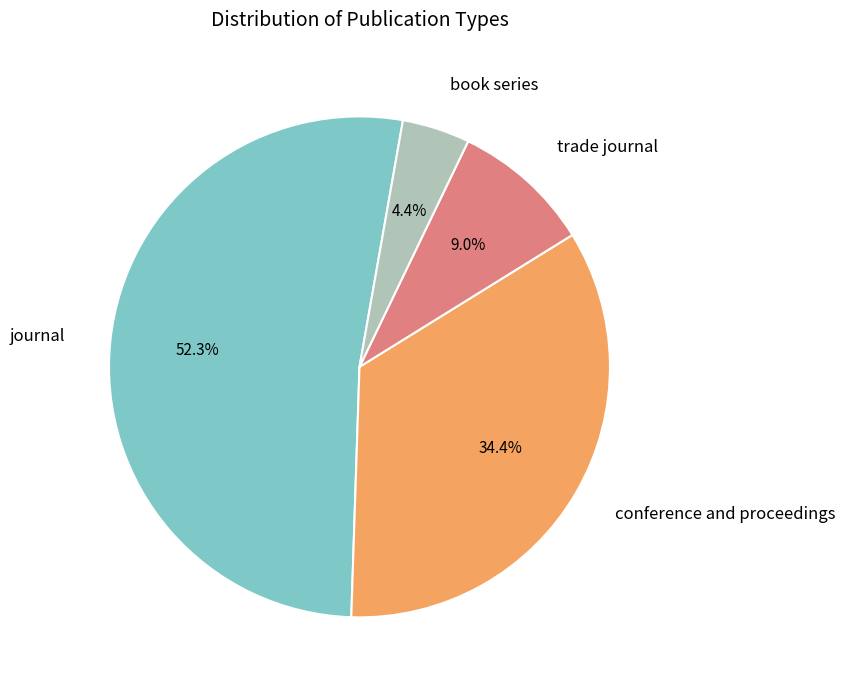

What percentage is the trade journal slice, to the nearest percent?

9%